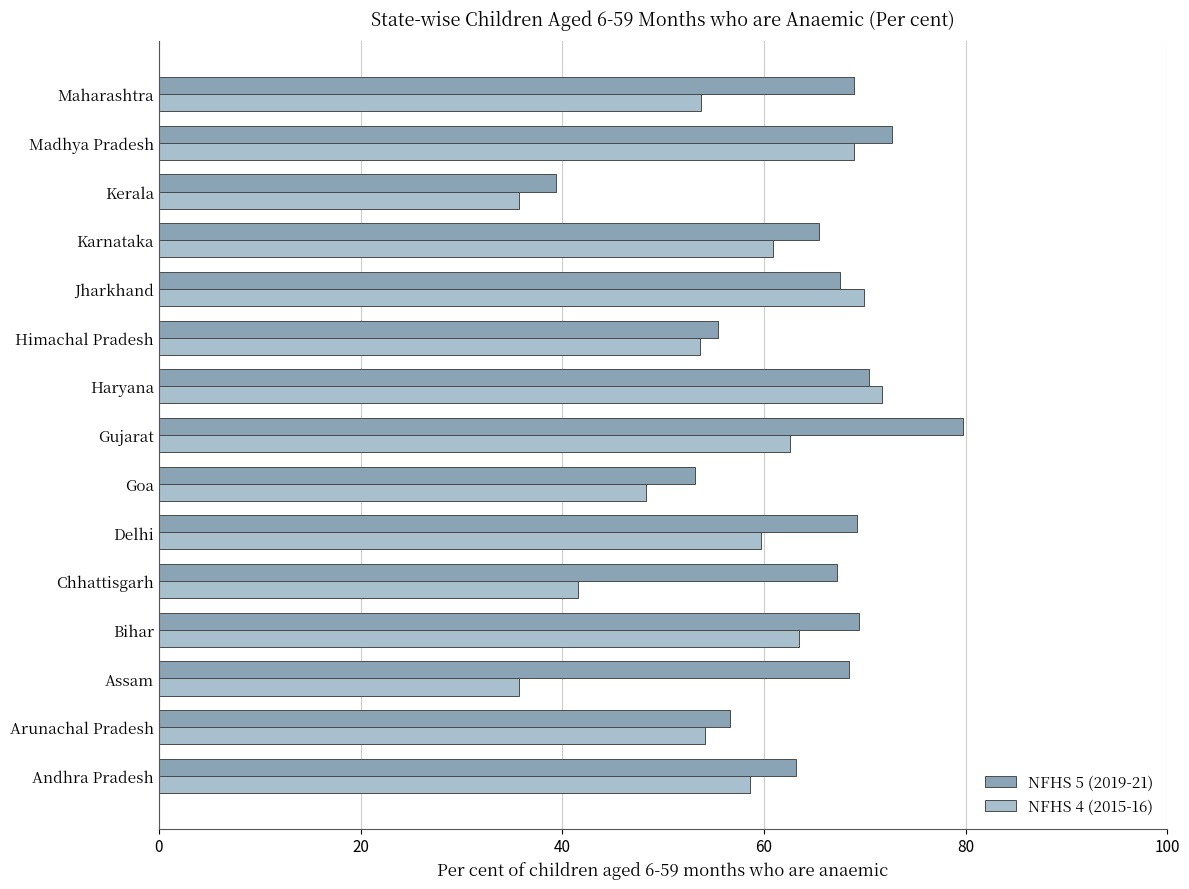

Rank the series by their average value, from lowest to highest.

NFHS 4 (2015-16), NFHS 5 (2019-21)